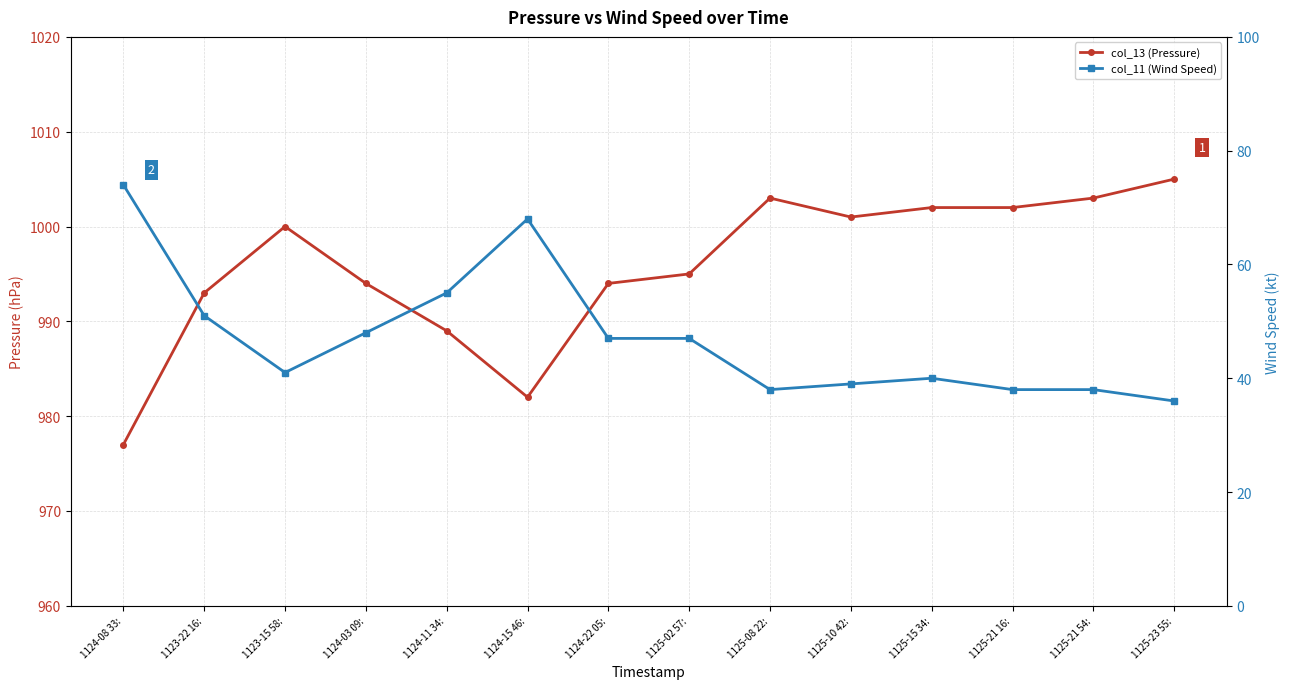

Does the chart have visible grid lines?

Yes